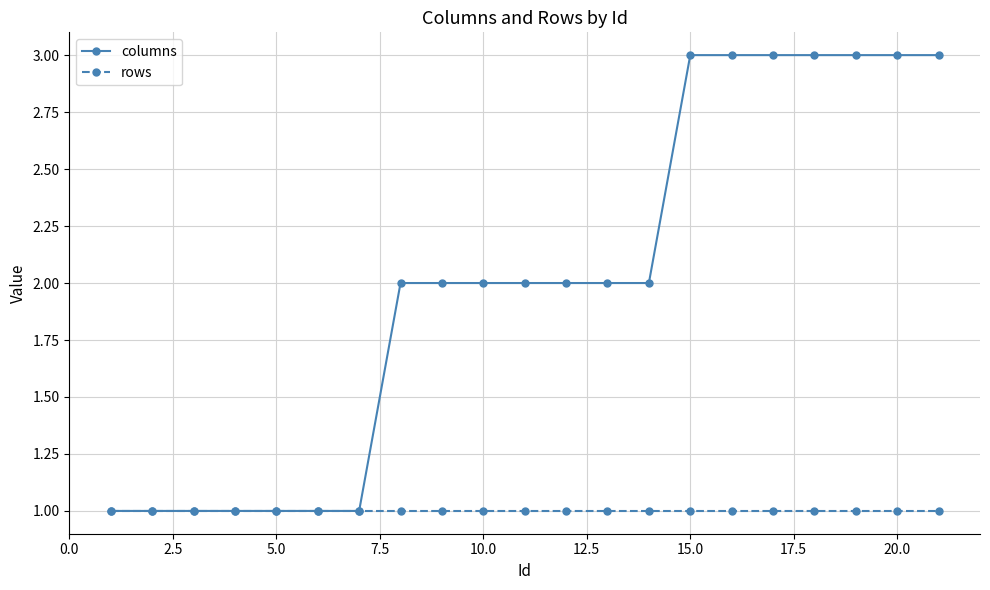

Count the columns values in the range 1 to 3.

21